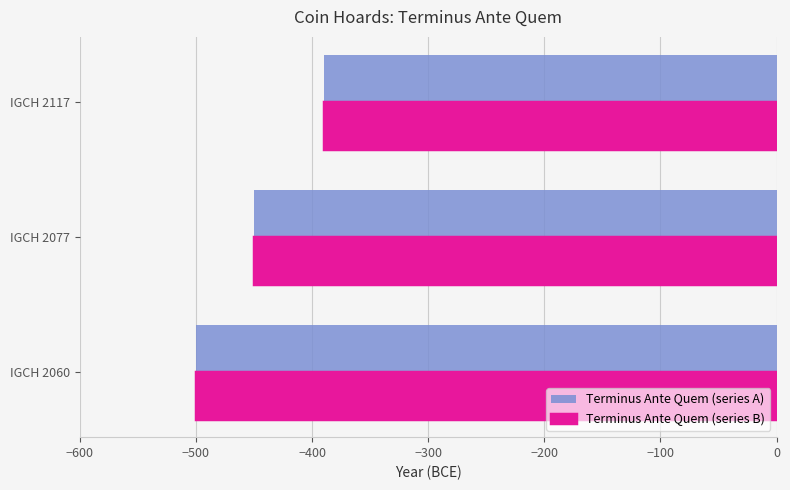

What is the difference between the second highest and minimum values in the Terminus Ante Quem (series B) series?

50